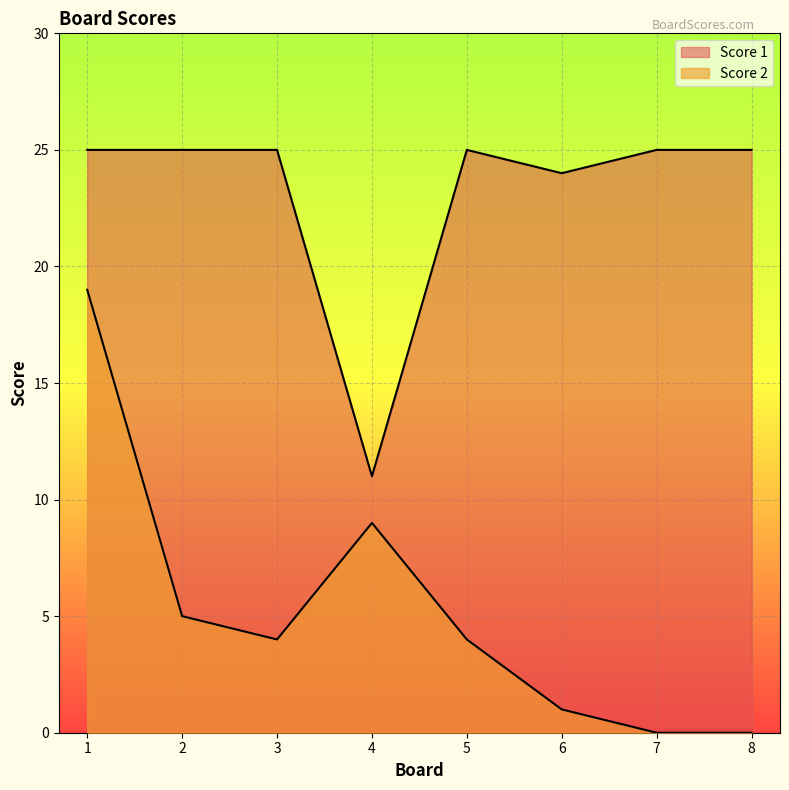

At 6, list the series in order from largest to smallest.

Score 1, Score 2